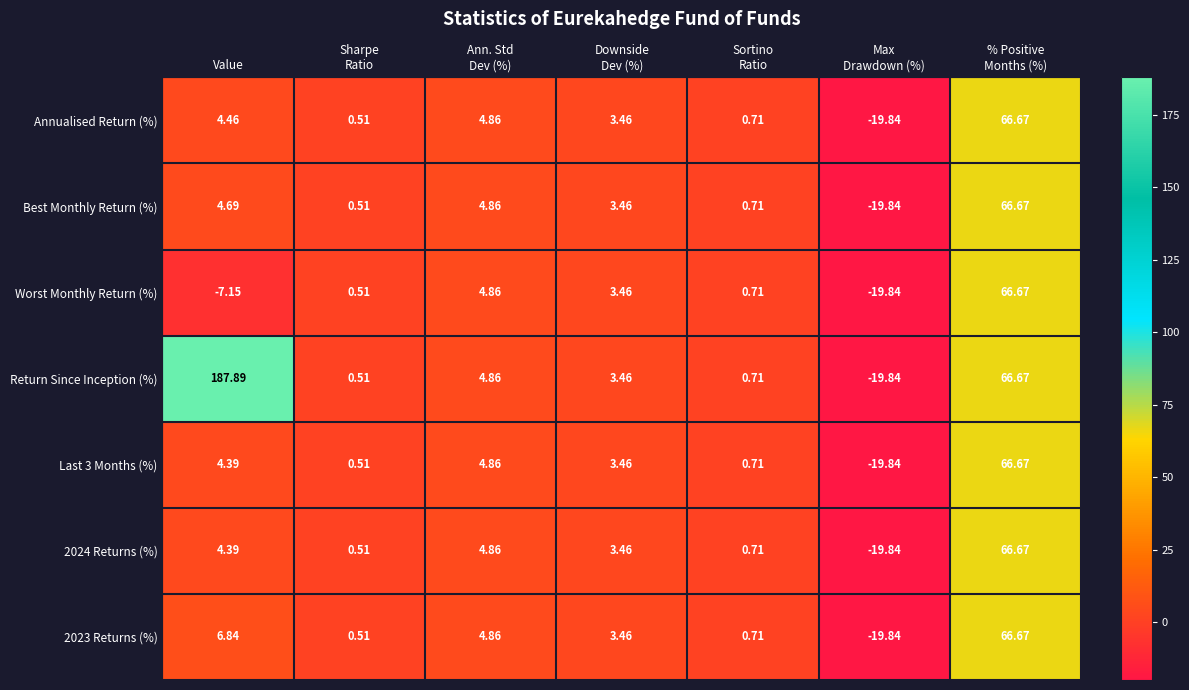

How many values in the Best Monthly Return (%) series exceed 3?

4